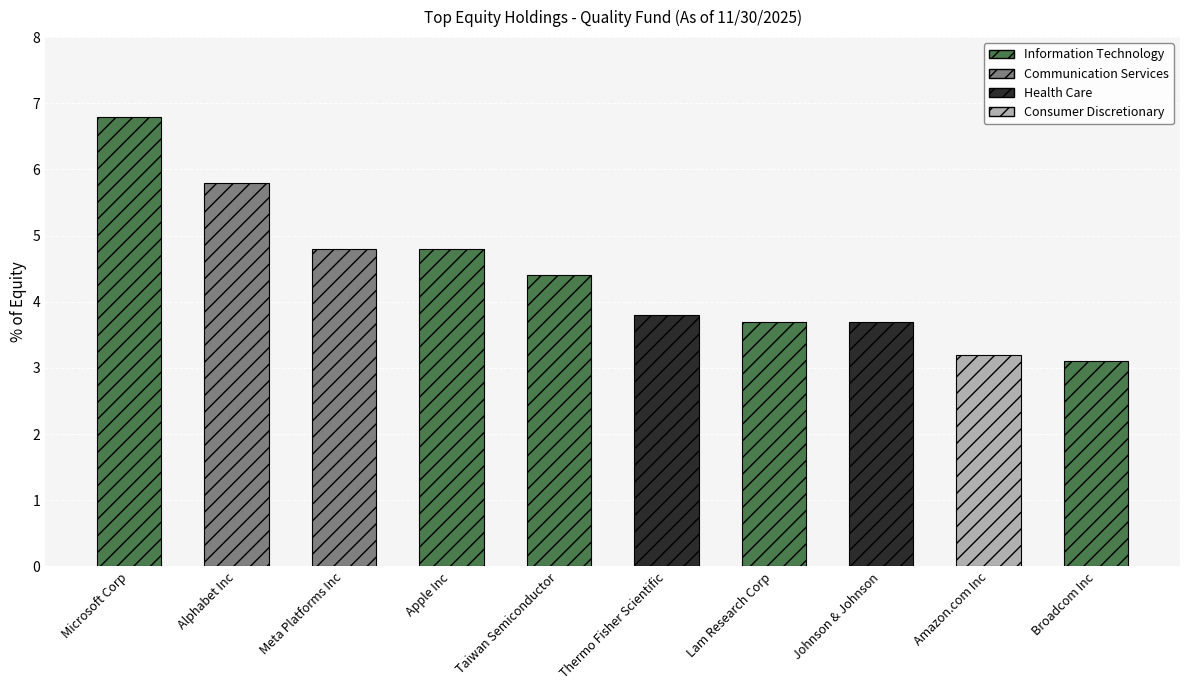

Count the number of values greater than 4.

5